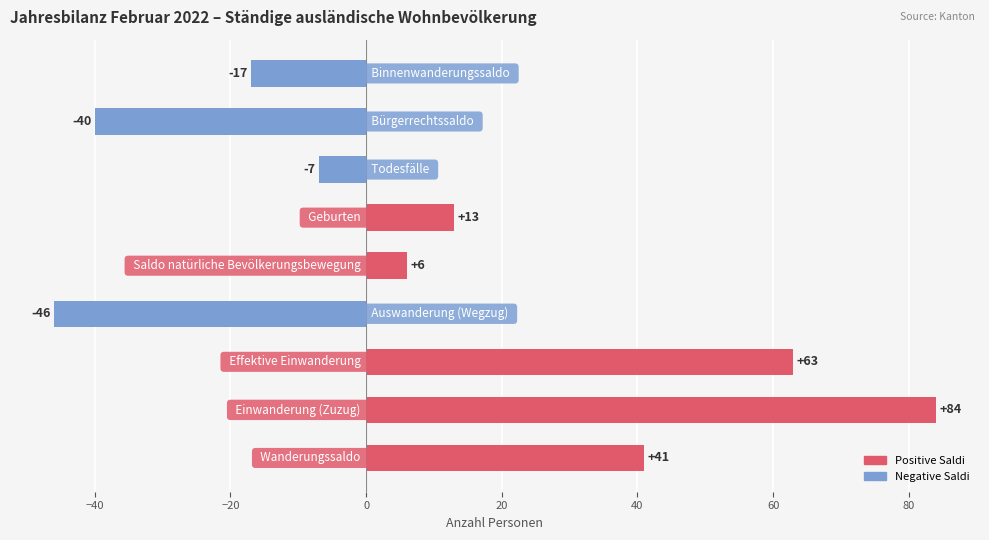

What is the greatest value displayed?

84